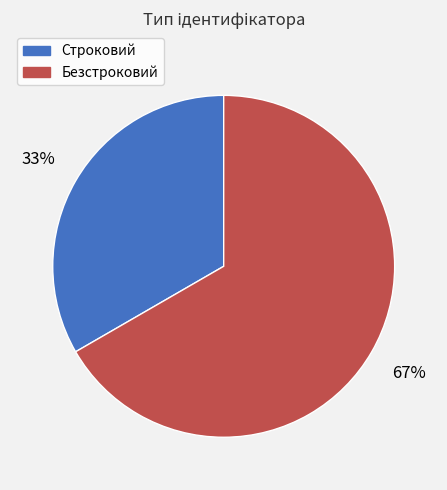

Which slice represents more than half of the pie?

Безстроковий